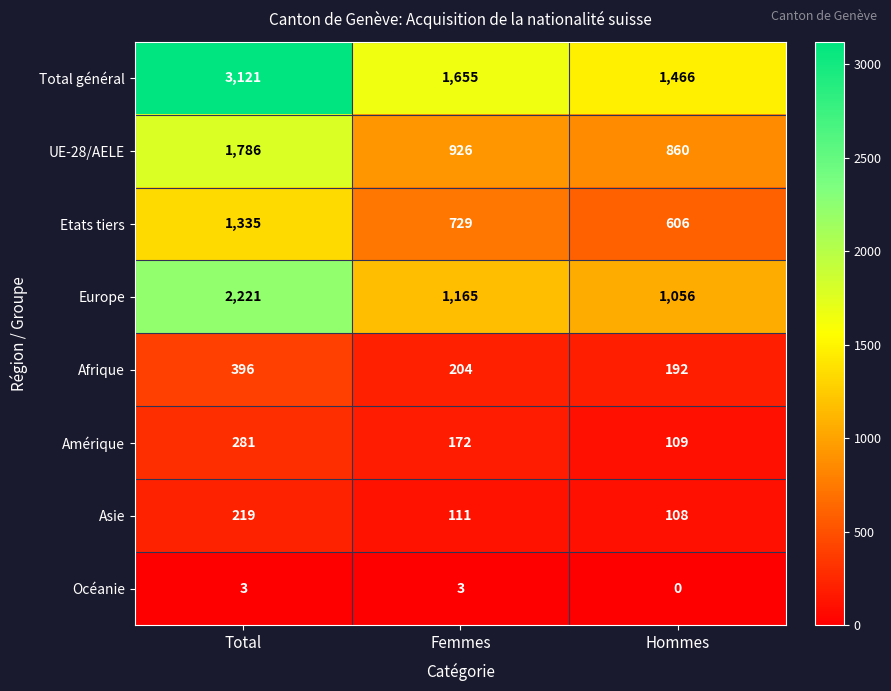

Reading left to right, transcribe all the data shown in this chart.

Total général: Total=3121	Femmes=1655	Hommes=1466
UE-28/AELE: Total=1786	Femmes=926	Hommes=860
Etats tiers: Total=1335	Femmes=729	Hommes=606
Europe: Total=2221	Femmes=1165	Hommes=1056
Afrique: Total=396	Femmes=204	Hommes=192
Amérique: Total=281	Femmes=172	Hommes=109
Asie: Total=219	Femmes=111	Hommes=108
Océanie: Total=3	Femmes=3	Hommes=0